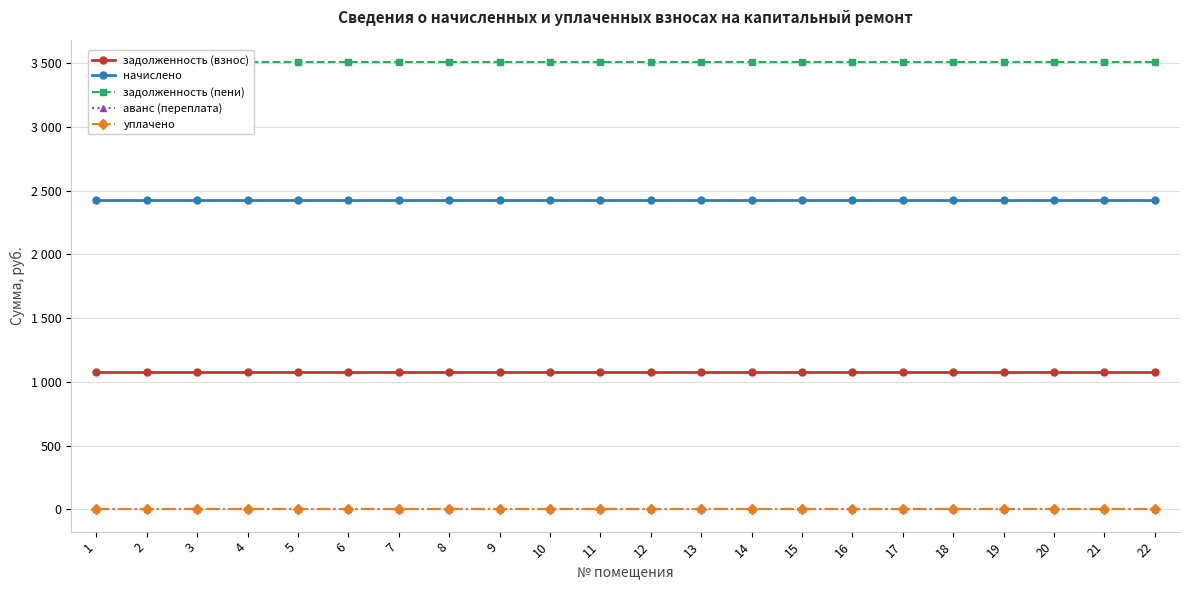

Which series has the largest total across all categories?

задолженность (пени)